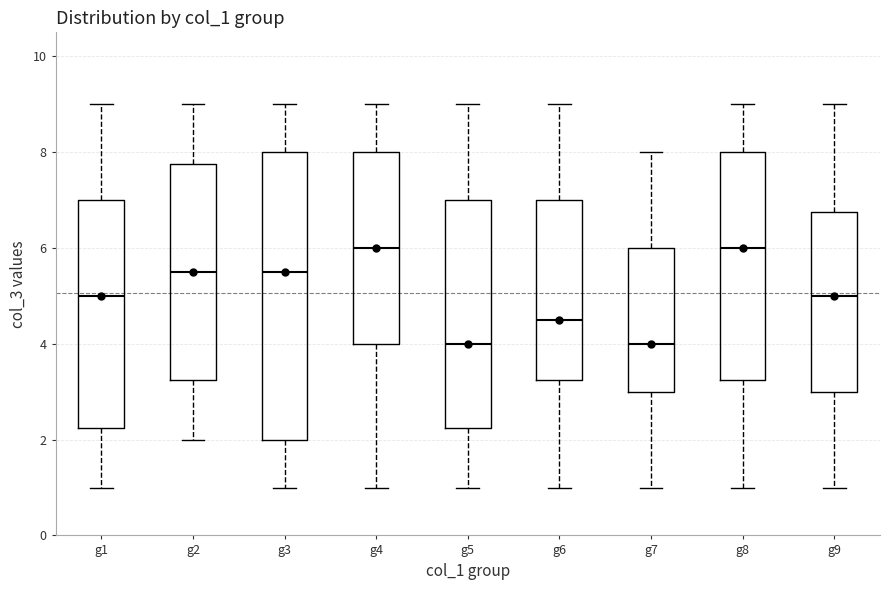

Where does the lower whisker of the box for g7 end on the y-axis? The values are not printed on the chart, so give them approximately, as read against the axis.

1.0